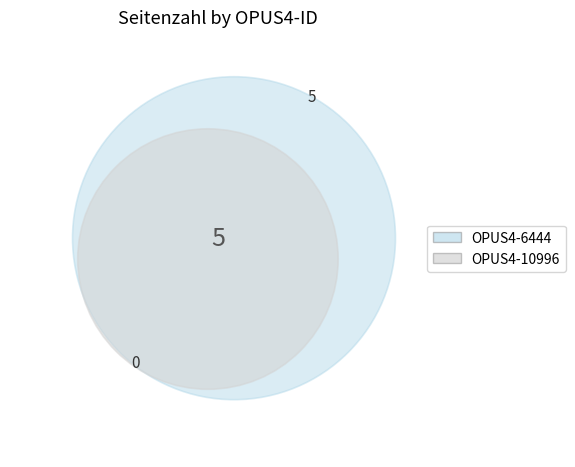

Which category has the biggest portion of the pie?

OPUS4-6444